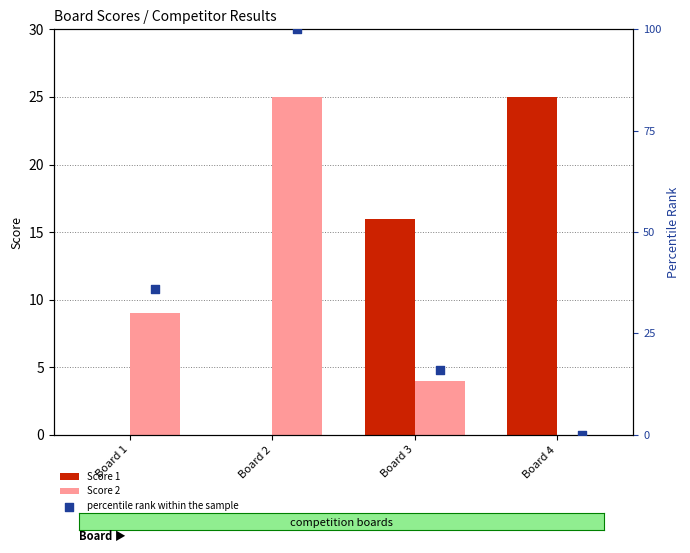

Which series contains the lowest Y value?

Score 1